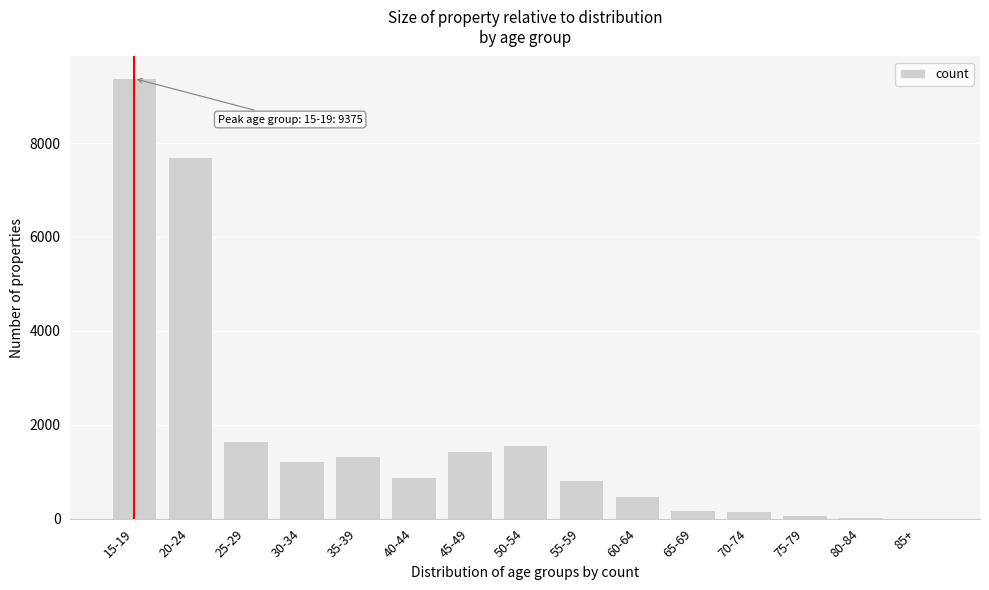

What is the greatest value displayed?

9375